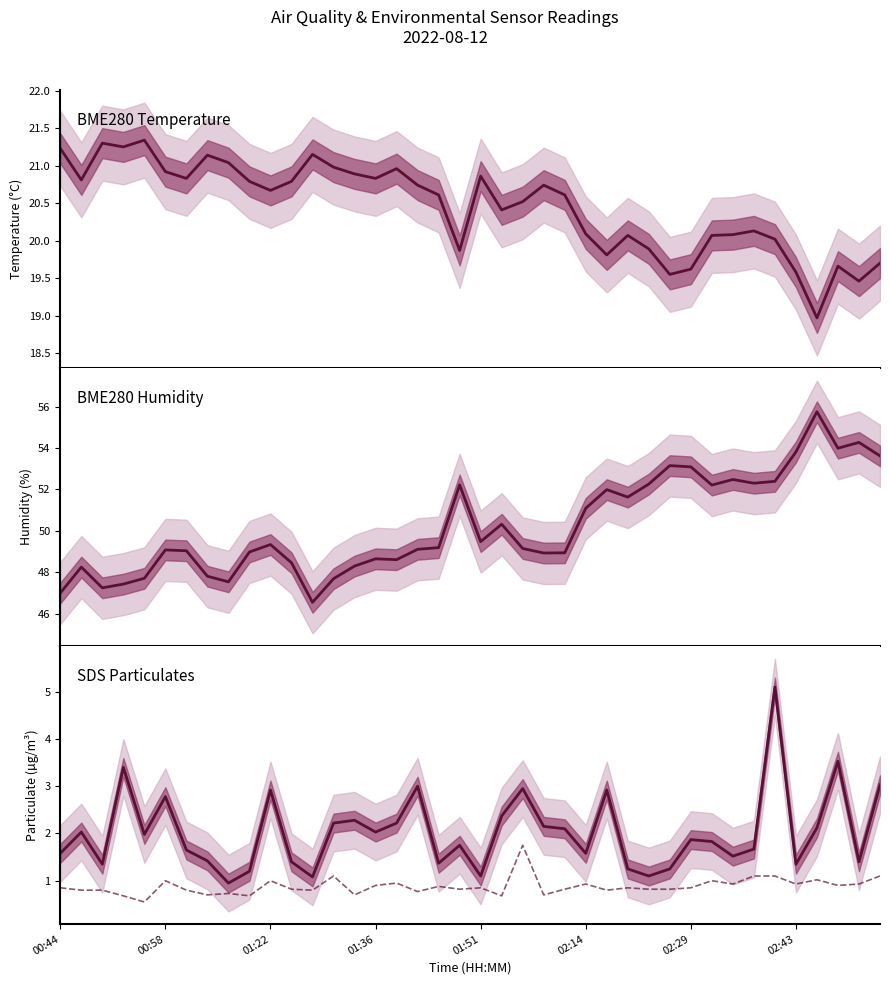

What is the minimum value for SDS P1?

0.9